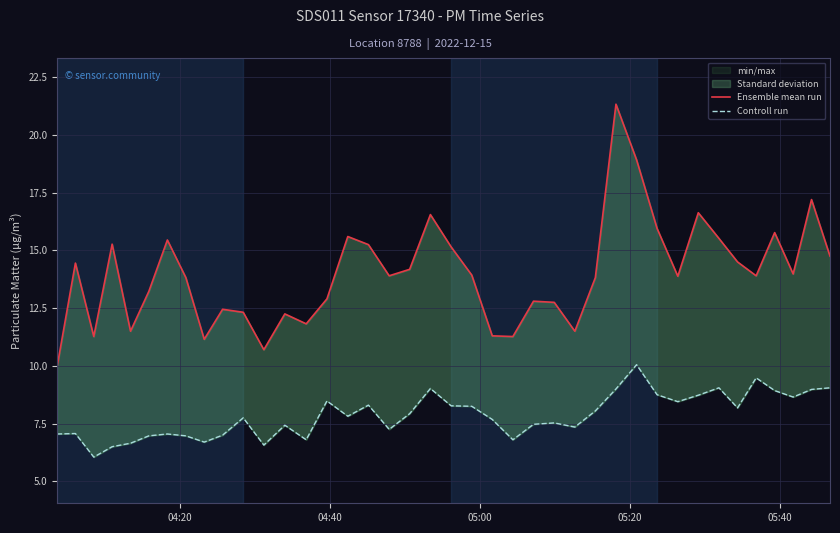

Which series has the widest spread of values?

Ensemble mean run